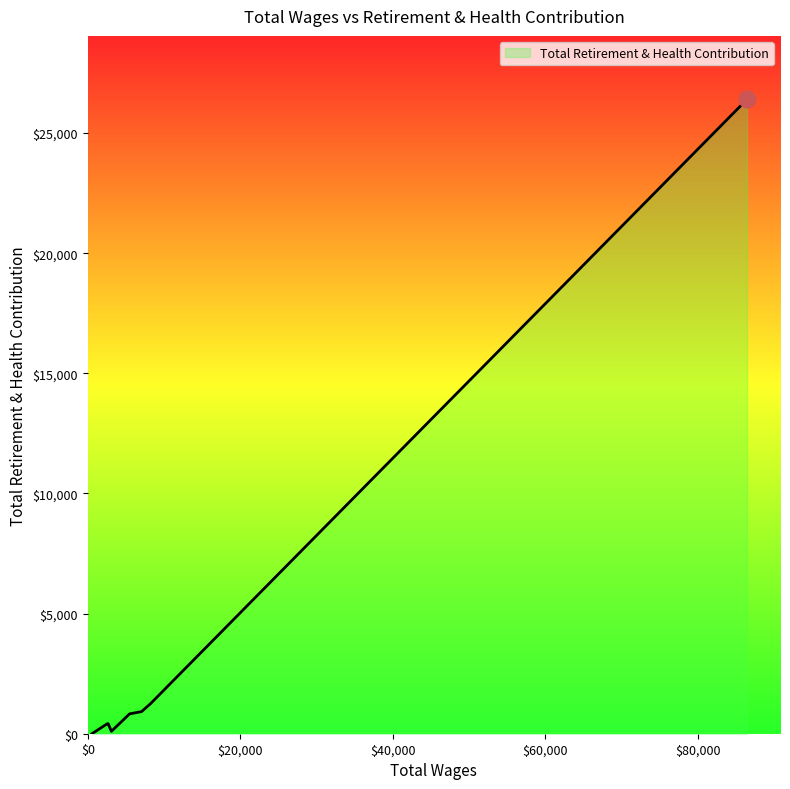

What is the difference between the maximum and minimum values?

26406